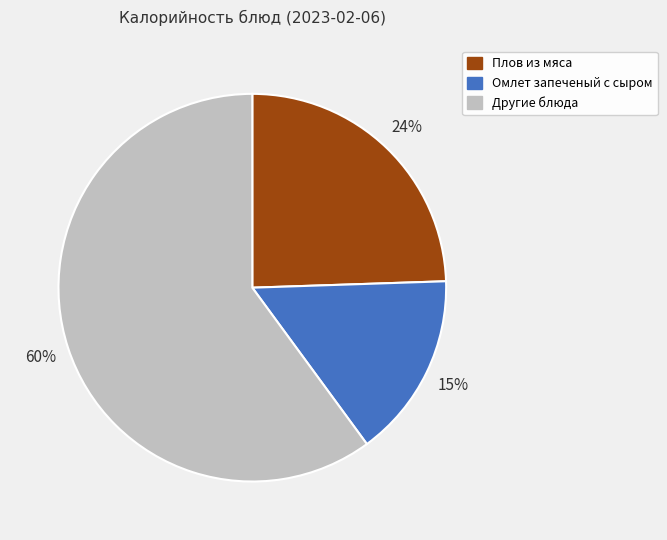

Is there any slice that represents more than half of the pie?

Yes